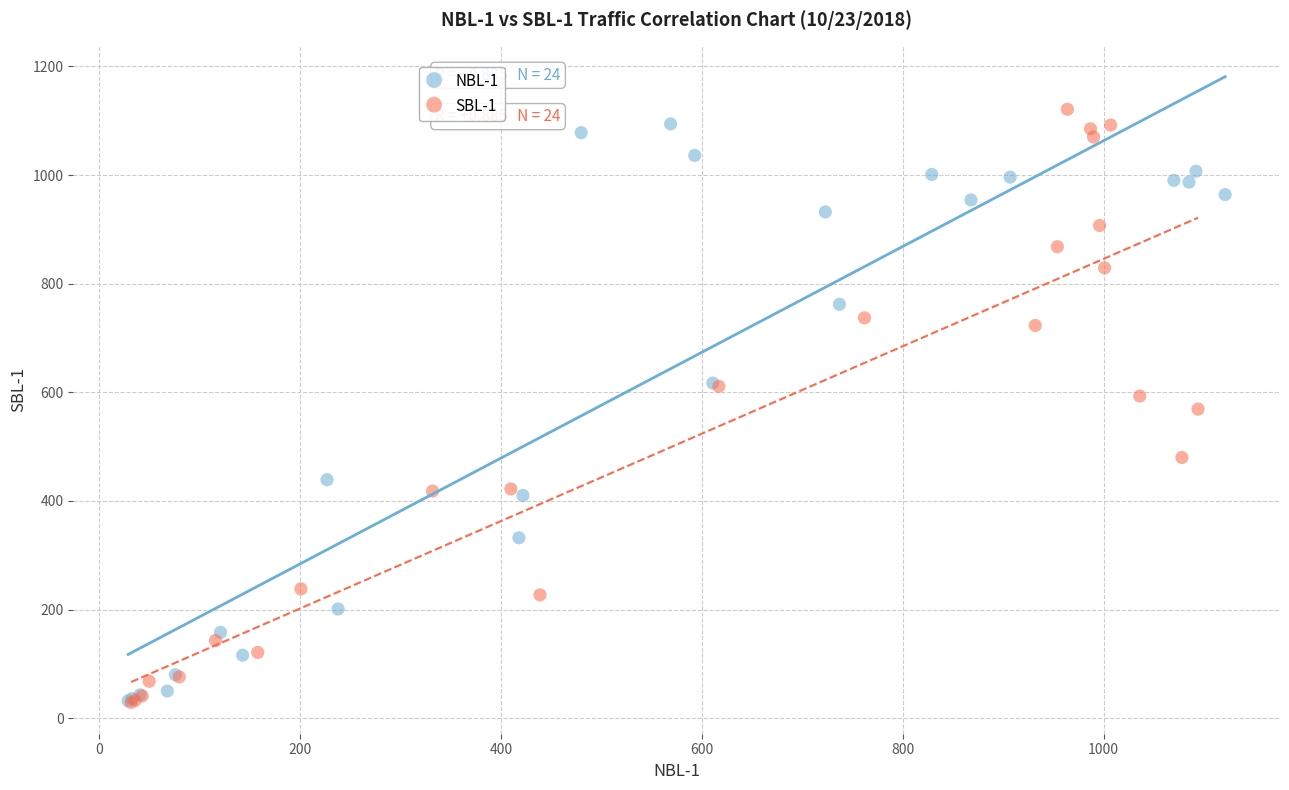

Which series contains the highest Y value?

SBL-1